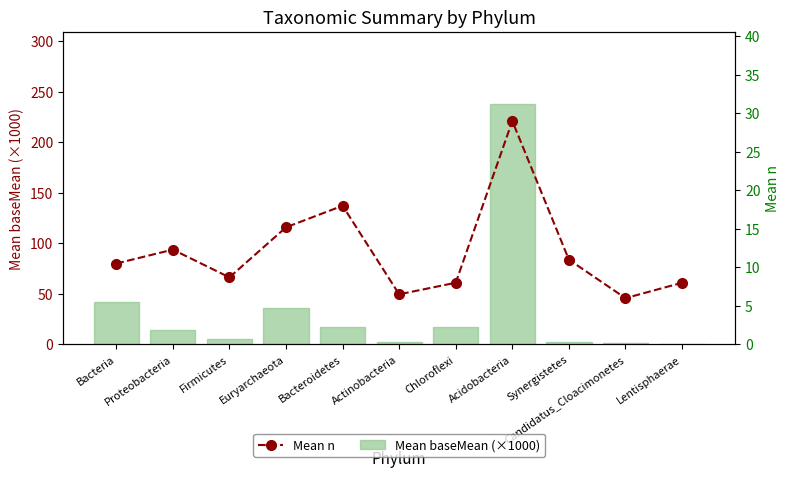

How many data points in Mean n are less than 10?

5